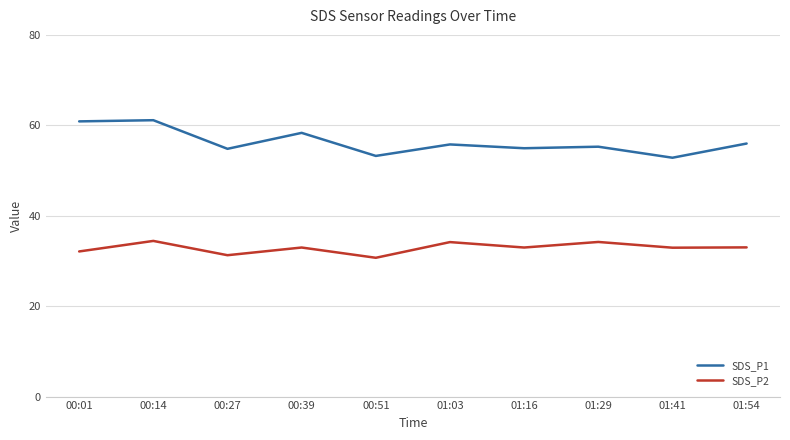

What is the lowest value of the SDS_P2 series?

30.7